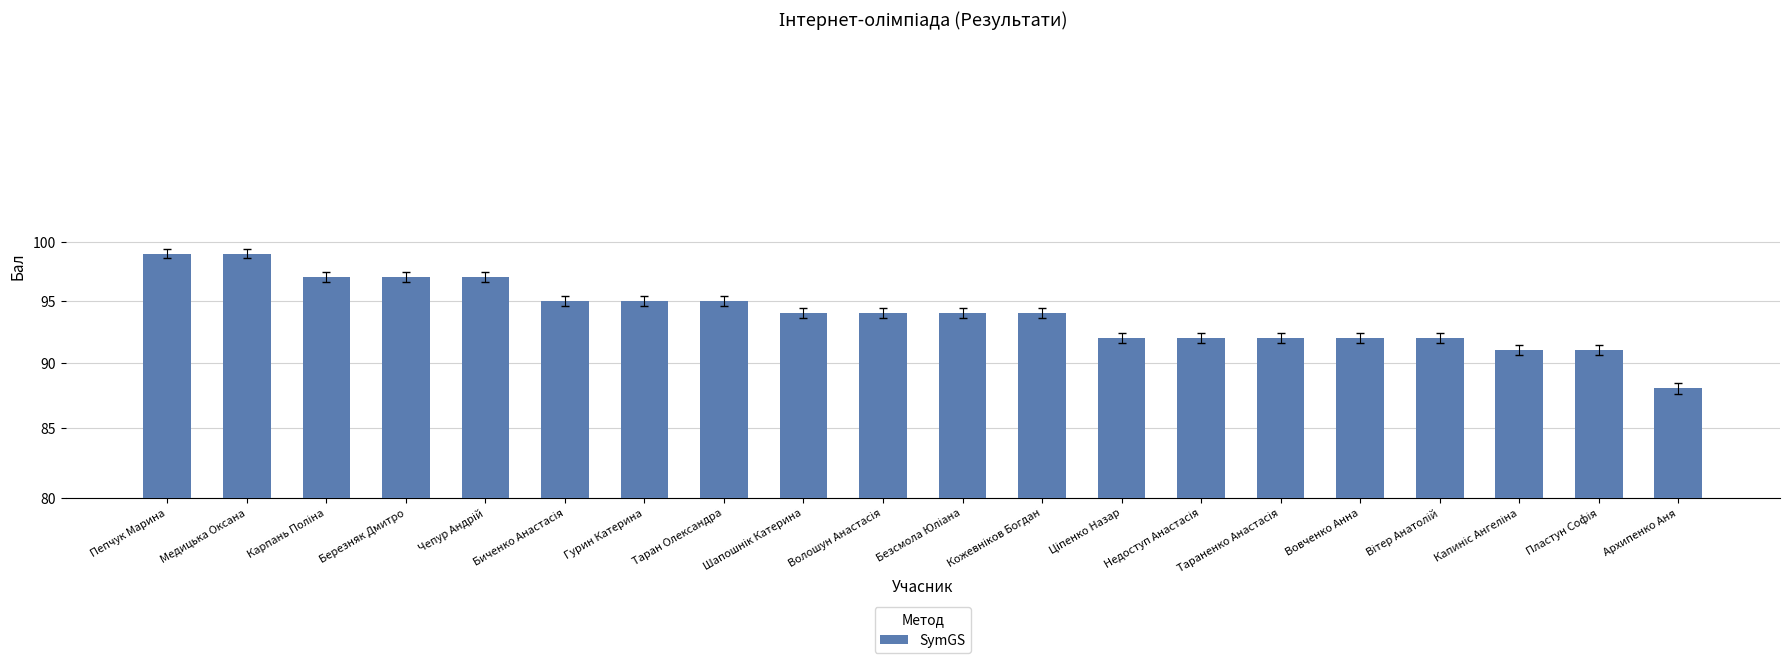

Are the bars horizontal?

No